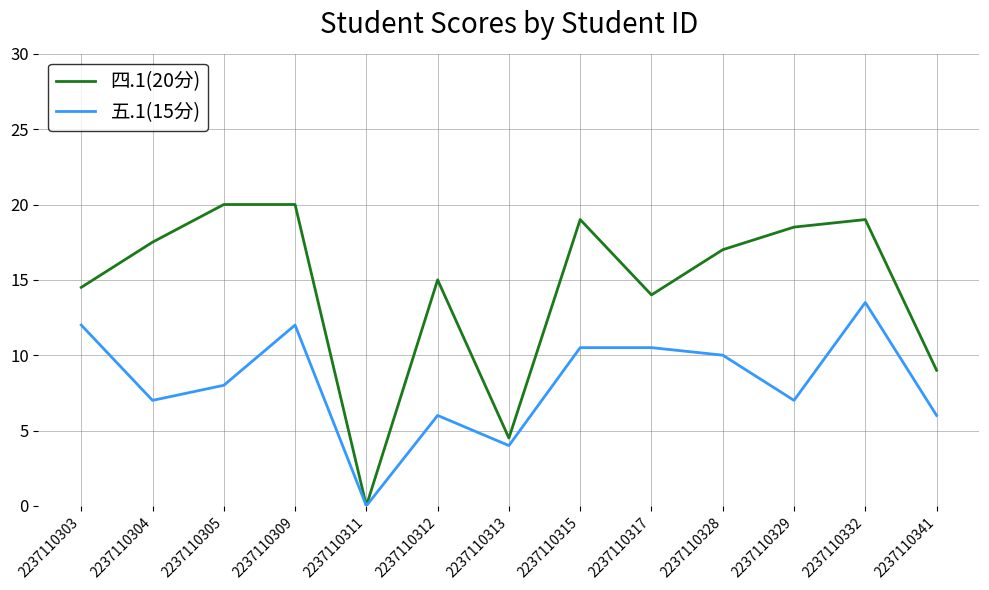

What are all the series names shown in the legend?

四.1(20分), 五.1(15分)